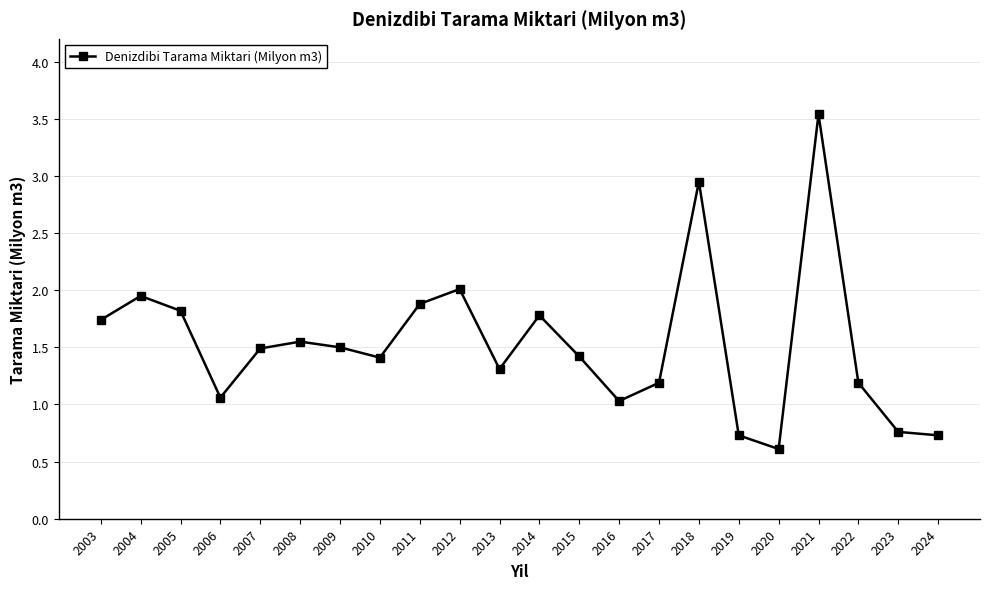

Count the number of data series in this chart.

1